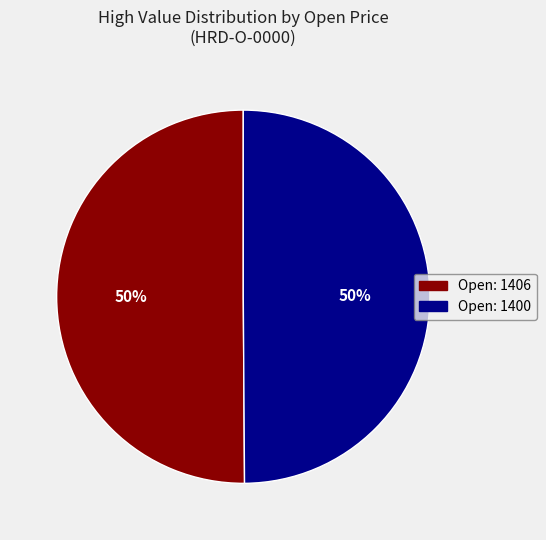

Which category has the smallest portion of the pie?

1400